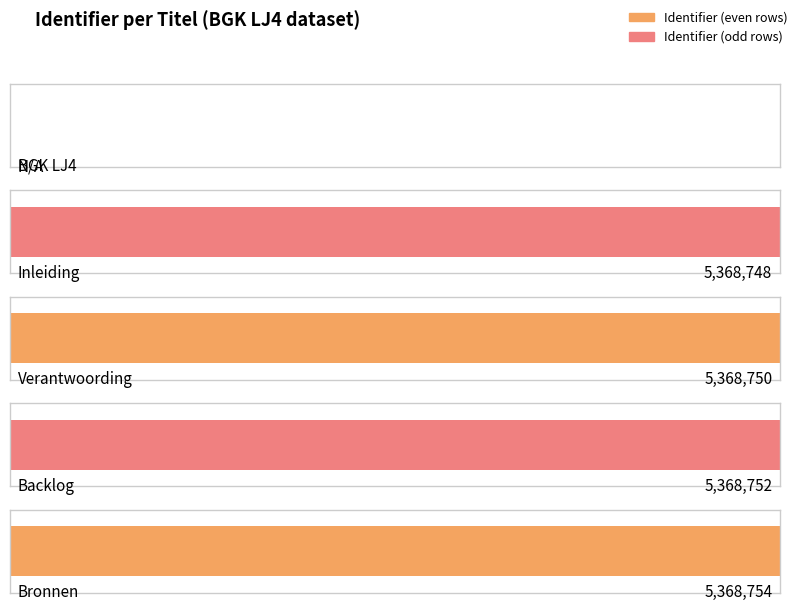

List the labels in order of value, largest first.

Bronnen, Backlog, Verantwoording, Inleiding, BGK LJ4